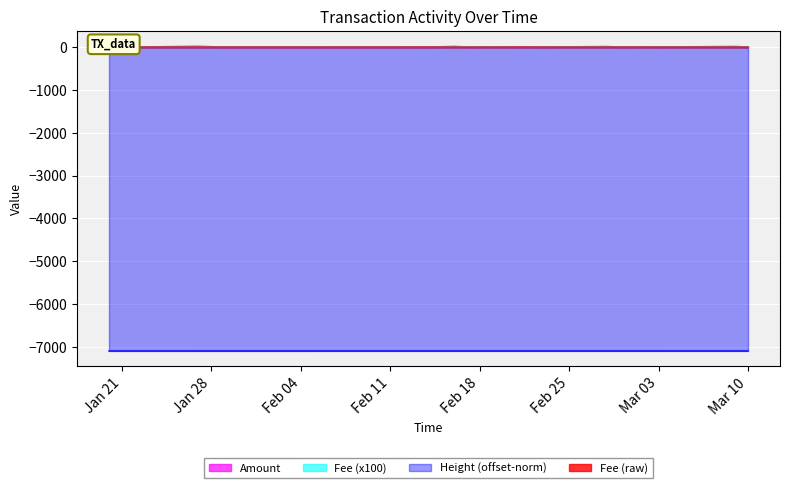

Reading left to right, list all the values displayed in this chart.

Amount: 1.0	6.0	19.0	1.0	4.0	3.0	1.0	2.0	16.0	5.0	6.0	7.0	4.0	5.0	14.0	1.0	9.0	4.0	15.0	1.0
Fee: 2.9	2.9	1.5	3.7	3.7	3.7	4.4	0.7	5.9	5.9	4.4	0.7	2.9	5.1	5.1	2.9	4.4	5.1	4.4	5.9
Height_norm: -7096.9	-7096.9	-7096.9	-7096.9	-7096.9	-7096.8	-7096.8	-7096.8	-7096.8	-7096.8	-7096.8	-7096.8	-7096.8	-7096.8	-7096.8	-7096.8	-7096.7	-7096.7	-7096.7	-7096.7
Fee_scaled: 0.0	0.0	0.0	0.0	0.0	0.0	0.0	0.0	0.1	0.1	0.0	0.0	0.0	0.1	0.1	0.0	0.0	0.1	0.0	0.1